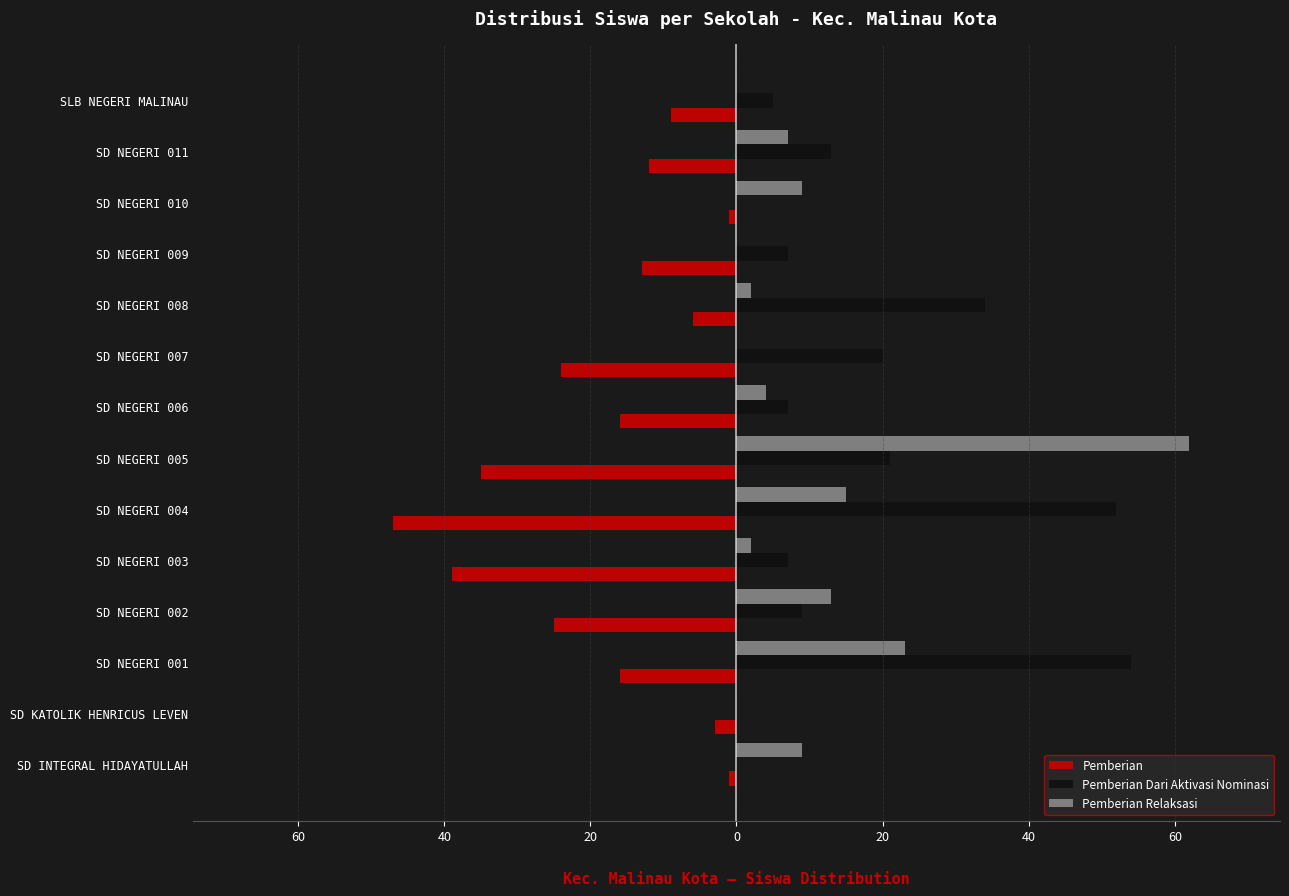

What are all the series names shown in the legend?

Pemberian, Pemberian Dari Aktivasi Nominasi, Pemberian Relaksasi